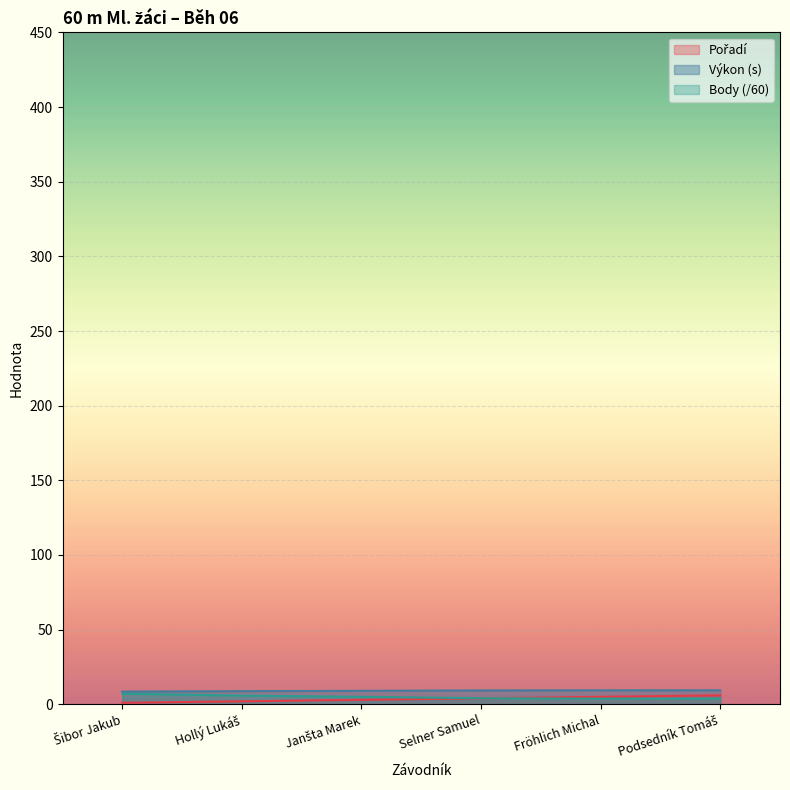

True or false: Body has more than 2 points higher than both neighbors.

False